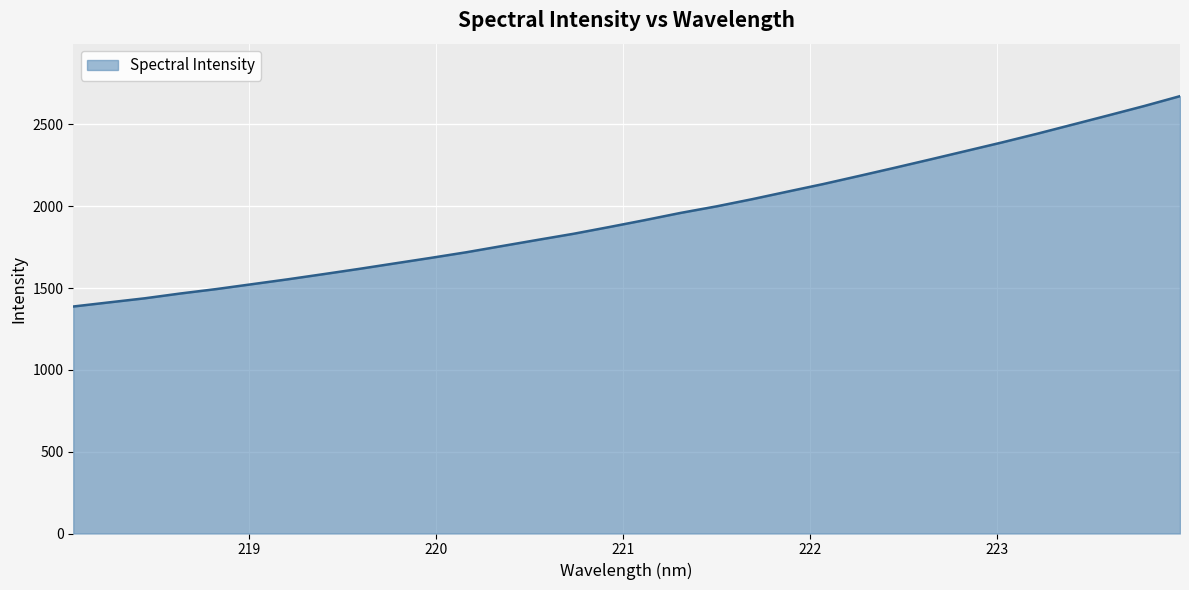

What is the maximum value shown in the chart?

2672.5